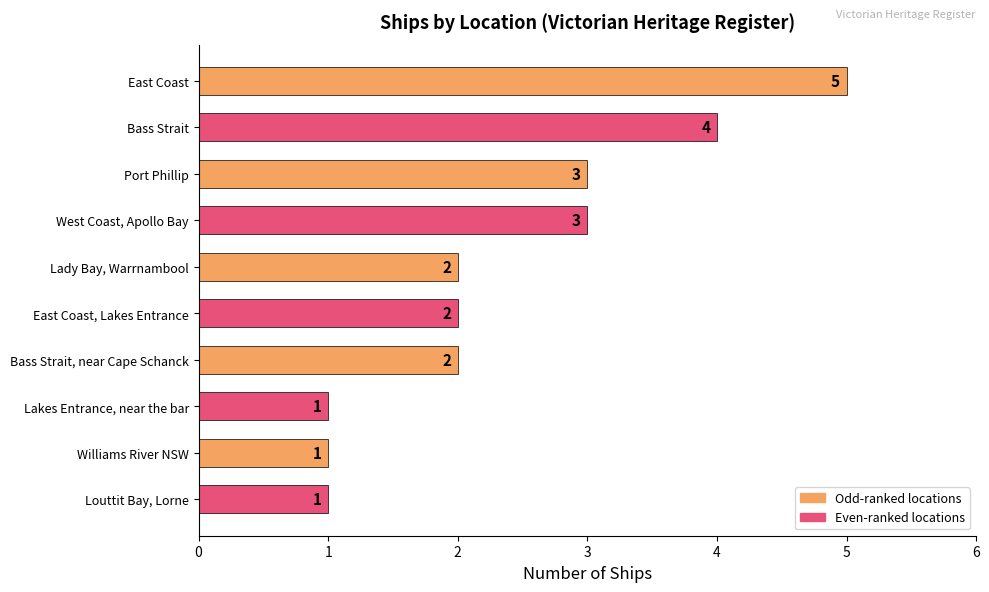

What position from the bottom is East Coast, Lakes Entrance?

5